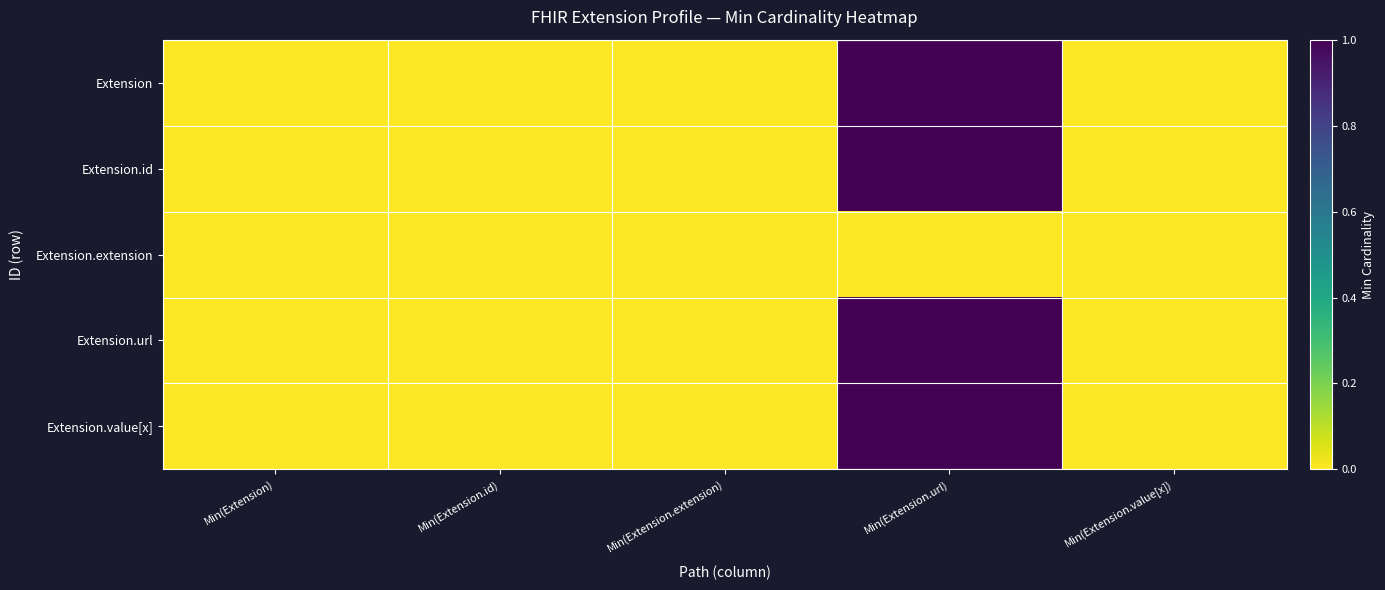

Reading left to right, what are all the values shown in this chart?

Extension: Min(Extension)=0	Min(Extension.id)=0	Min(Extension.extension)=0	Min(Extension.url)=1	Min(Extension.value[x])=0
Extension.id: Min(Extension)=0	Min(Extension.id)=0	Min(Extension.extension)=0	Min(Extension.url)=1	Min(Extension.value[x])=0
Extension.extension: Min(Extension)=0	Min(Extension.id)=0	Min(Extension.extension)=0	Min(Extension.url)=0	Min(Extension.value[x])=0
Extension.url: Min(Extension)=0	Min(Extension.id)=0	Min(Extension.extension)=0	Min(Extension.url)=1	Min(Extension.value[x])=0
Extension.value[x]: Min(Extension)=0	Min(Extension.id)=0	Min(Extension.extension)=0	Min(Extension.url)=1	Min(Extension.value[x])=0